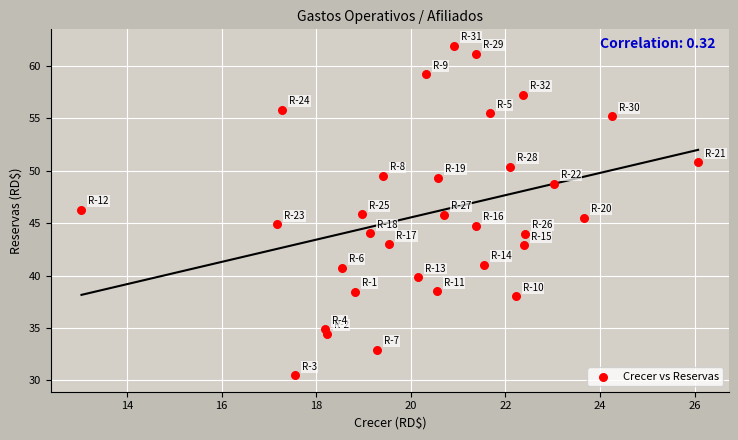

What is the range of X values (max minus min)?

13.0